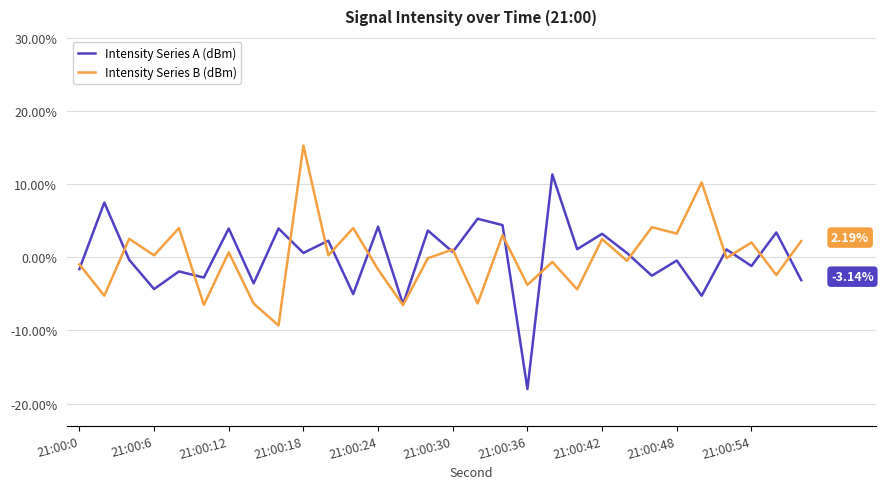

Rank the series by their maximum value, from lowest to highest.

Intensity Series A (dBm), Intensity Series B (dBm)